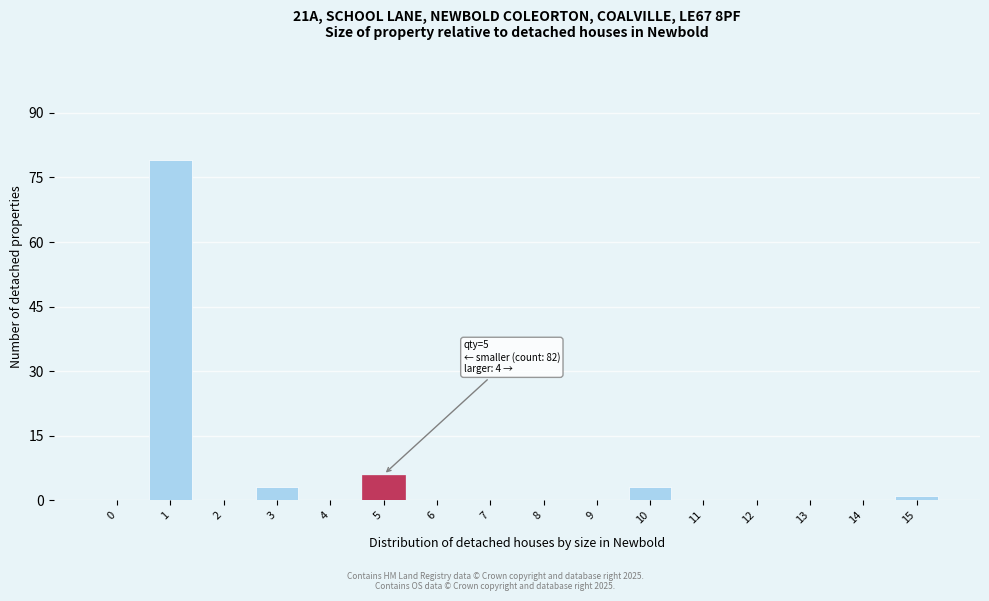

Reading right to left, extract all data points from this chart.

15=1	14=0	13=0	12=0	11=0	10=3	9=0	8=0	7=0	6=0	5=6	4=0	3=3	2=0	1=79	0=0